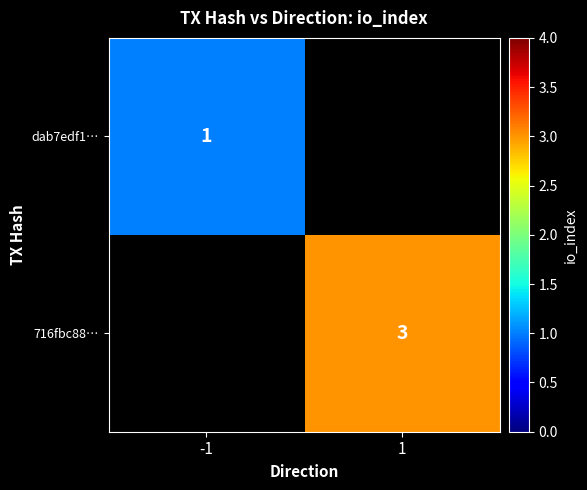

What is the greatest value displayed?

3.0